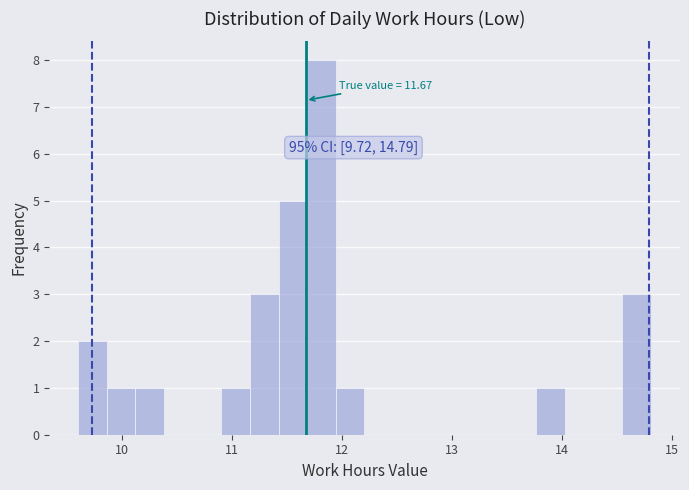

Read against the x-axis, roughly where is the centre of the tallest bar?

11.8